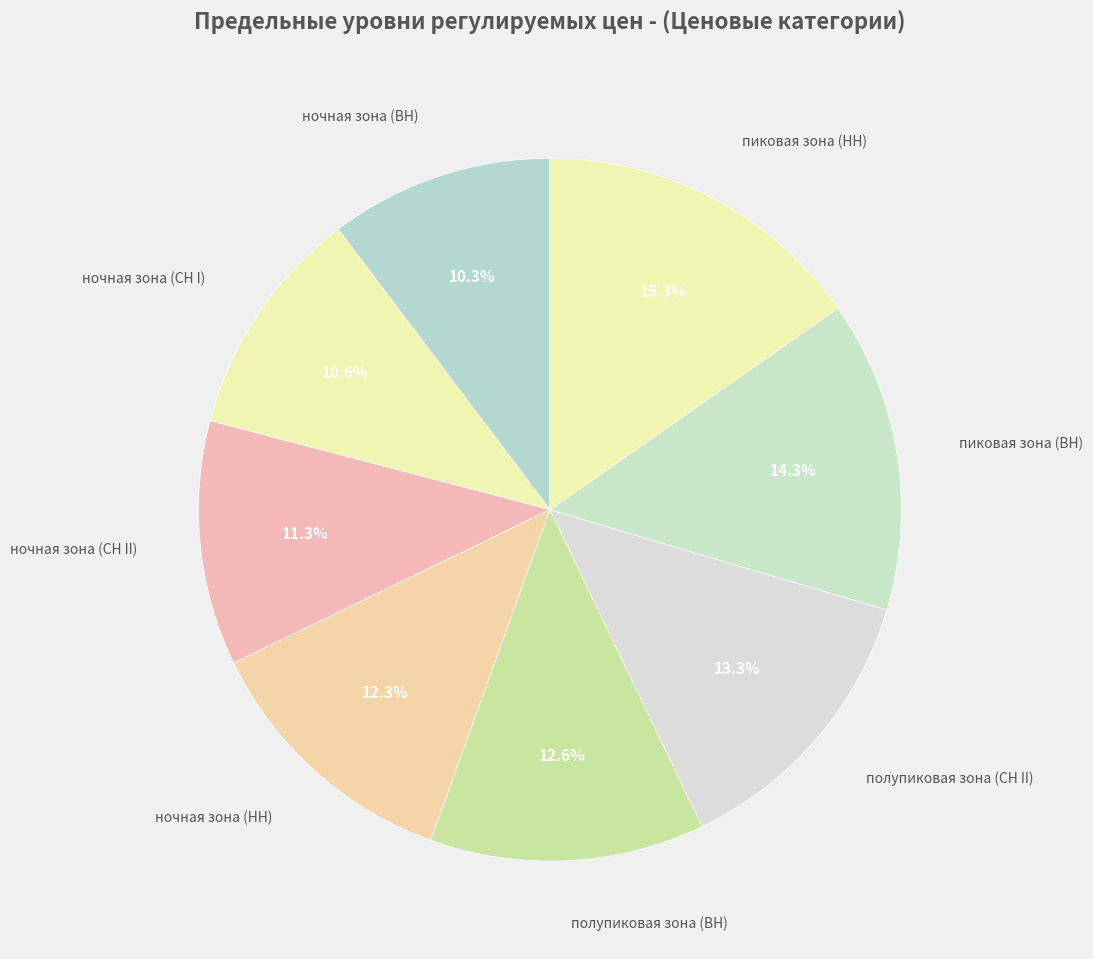

What is the largest slice in the pie chart?

пиковая зона (НН)